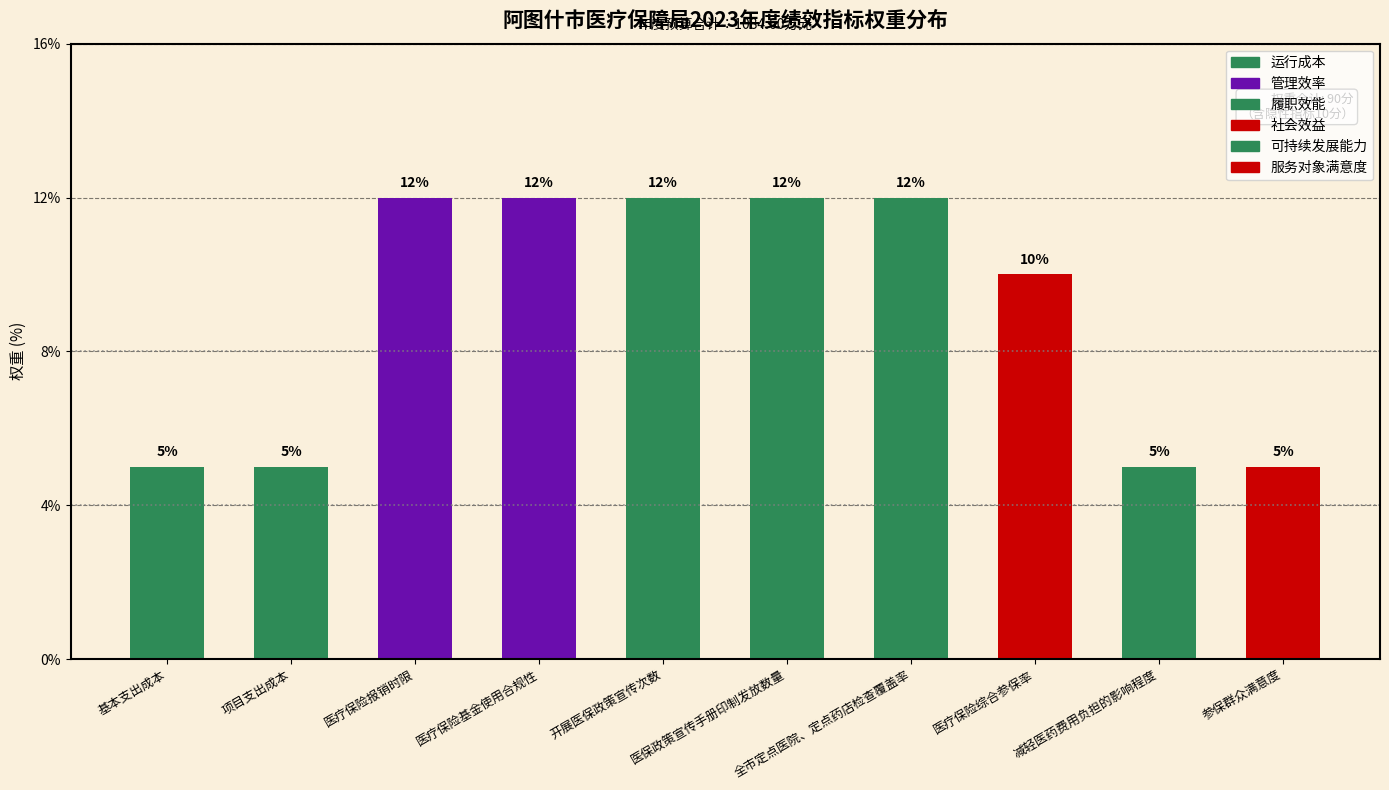

What value does the data have at 医疗保险综合参保率?

10